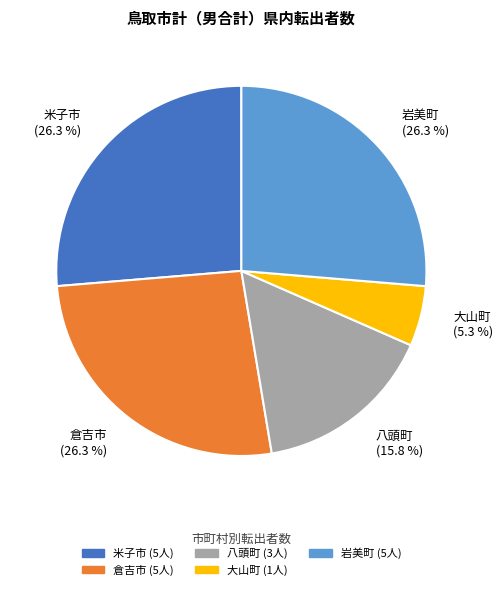

Does 八頭町 represent more than half of the total?

No